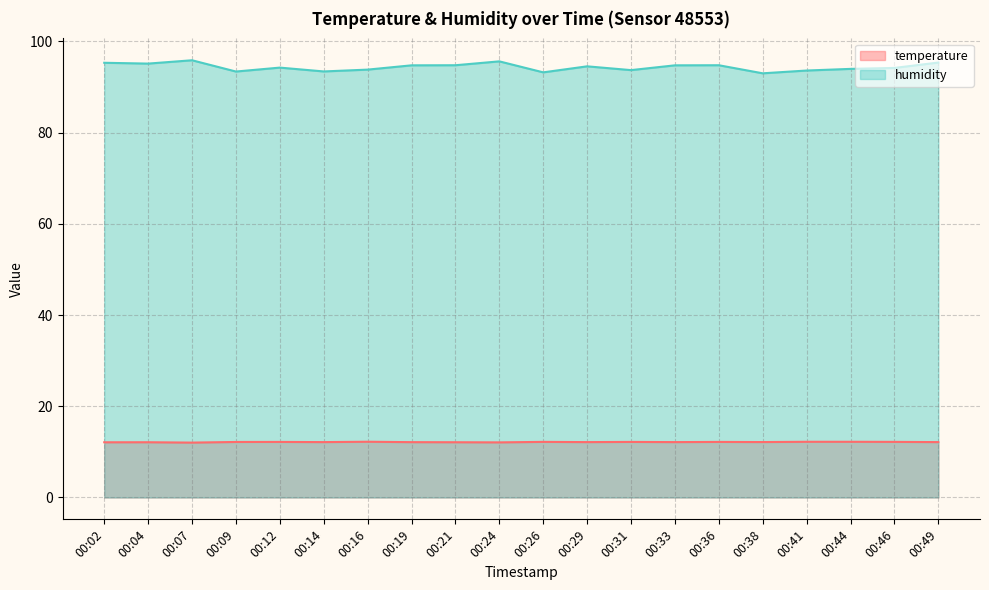

What is the total value across all series at 00:21?

106.9